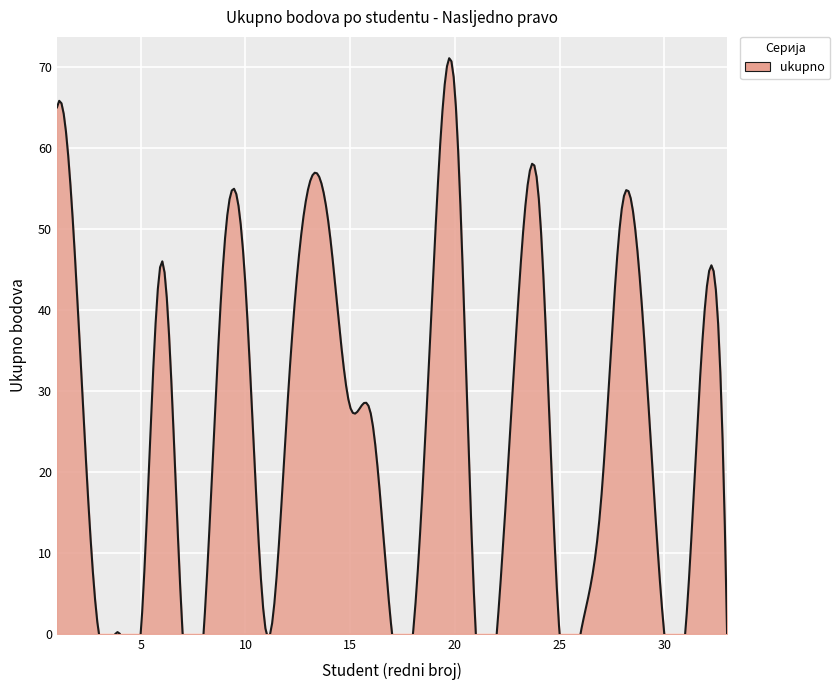

True or false: the data has more than 2 interior local peaks.

True